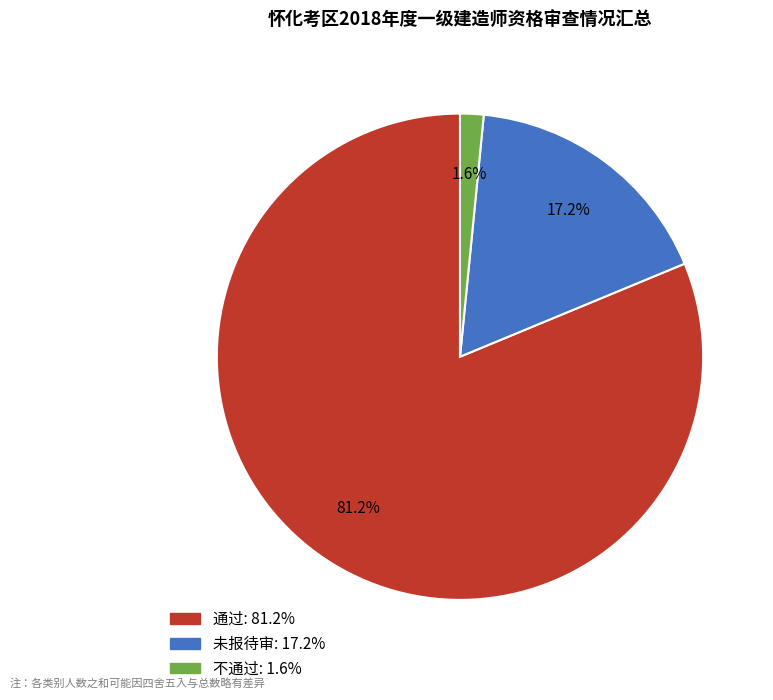

To the nearest percent, what is the difference between the largest and smallest slice percentages?

80%